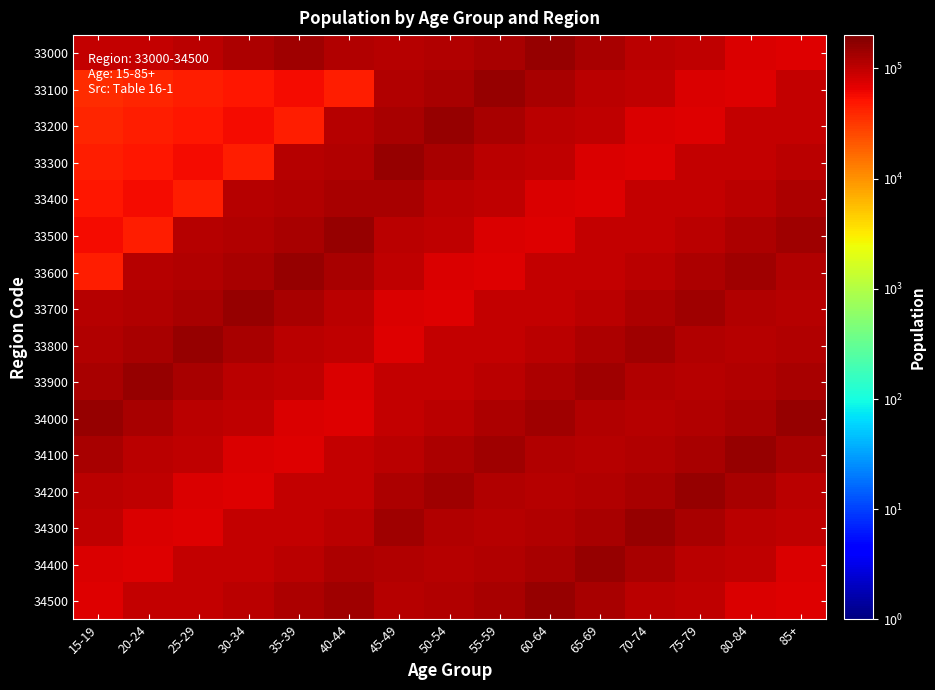

Count the number of categories in the chart.

15